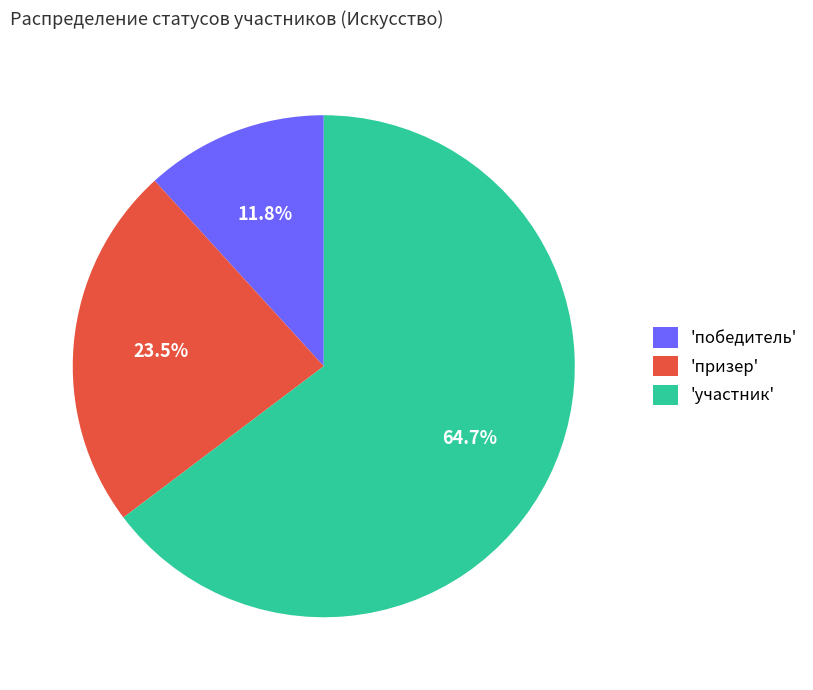

Which slice represents more than half of the pie?

'участник'